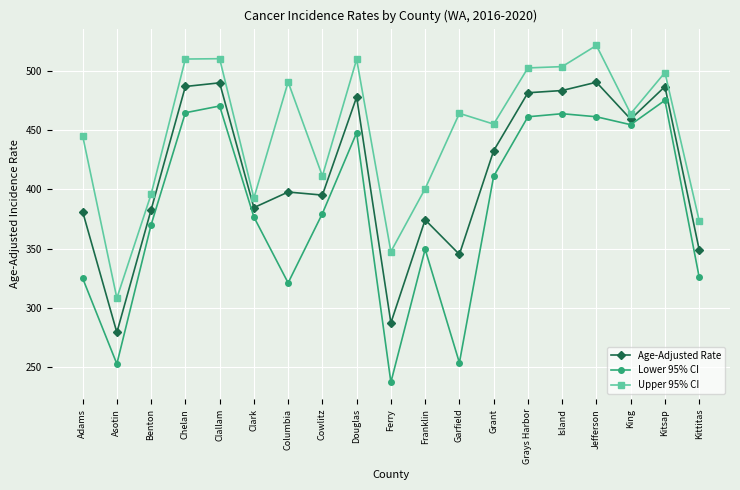

Which series has the largest range (max minus min)?

Lower 95% CI